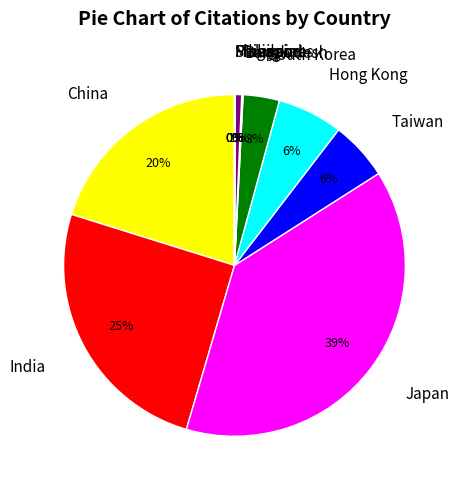

To the nearest percent, what is the difference between the largest and smallest slice percentages?

39%